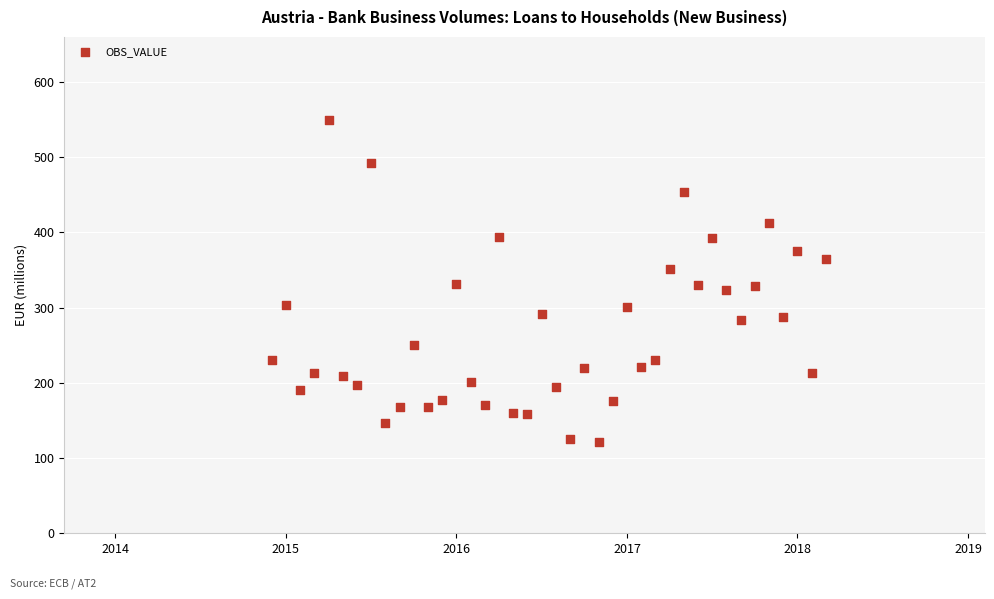

What is the range of Y values (max minus min)?

428